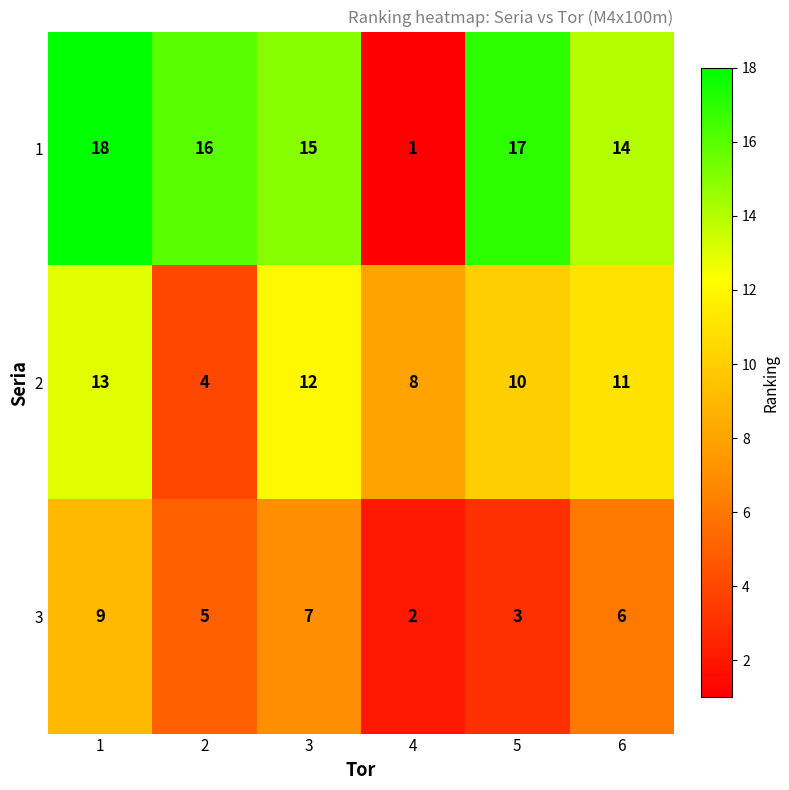

Reading left to right, what are all the values shown in this chart?

1: 1=18	2=16	3=15	4=1	5=17	6=14
2: 1=13	2=4	3=12	4=8	5=10	6=11
3: 1=9	2=5	3=7	4=2	5=3	6=6